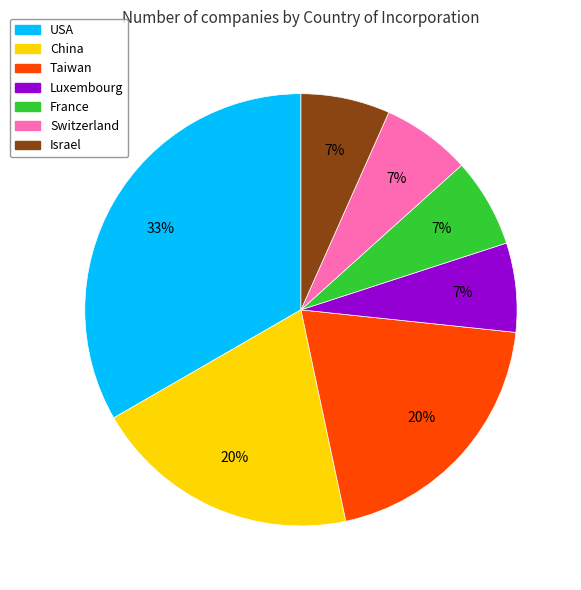

True or false: China accounts for 20% of the total.

True